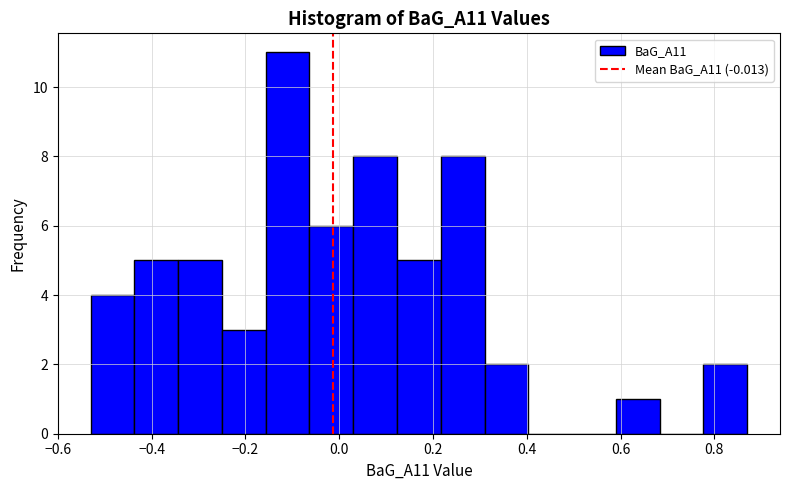

Reading left to right, transcribe this chart: for each bar, give the range it covers on the x-axis and its height. Neither the bar edges nor the heights are printed on the chart, so give them approximately, as read against the axes.

-0.52 to -0.44: 4
-0.44 to -0.34: 5
-0.34 to -0.24: 5
-0.24 to -0.16: 3
-0.16 to -0.06: 11
-0.06 to 0.04: 6
0.04 to 0.12: 8
0.12 to 0.22: 5
0.22 to 0.32: 8
0.32 to 0.40: 2
0.40 to 0.50: 0
0.50 to 0.60: 0
0.60 to 0.68: 1
0.68 to 0.78: 0
0.78 to 0.88: 2